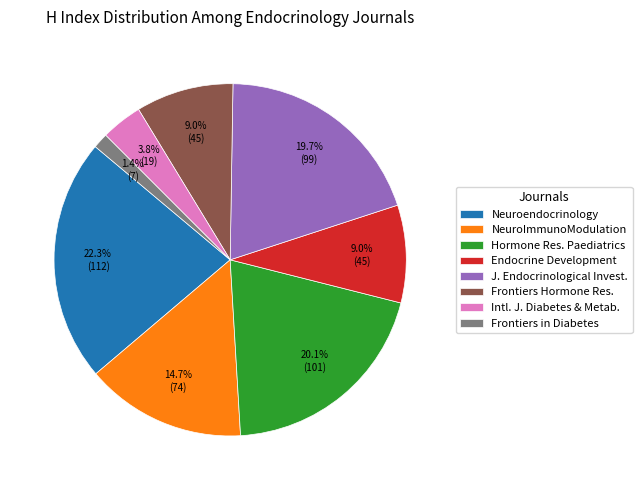

Between Intl. J. Diabetes & Metab. and Neuroendocrinology, which is larger?

Neuroendocrinology